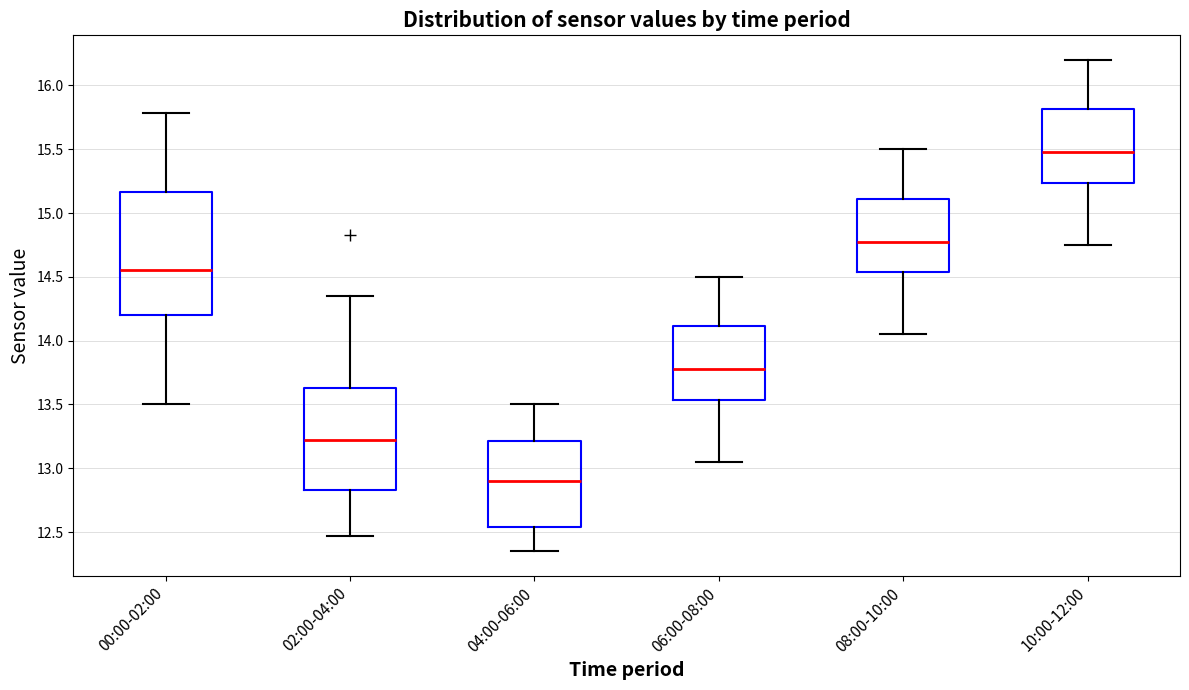

Where is the upper edge of the box for 02:00-04:00 on the y-axis? The values are not printed on the chart, so give them approximately, as read against the axis.

13.65